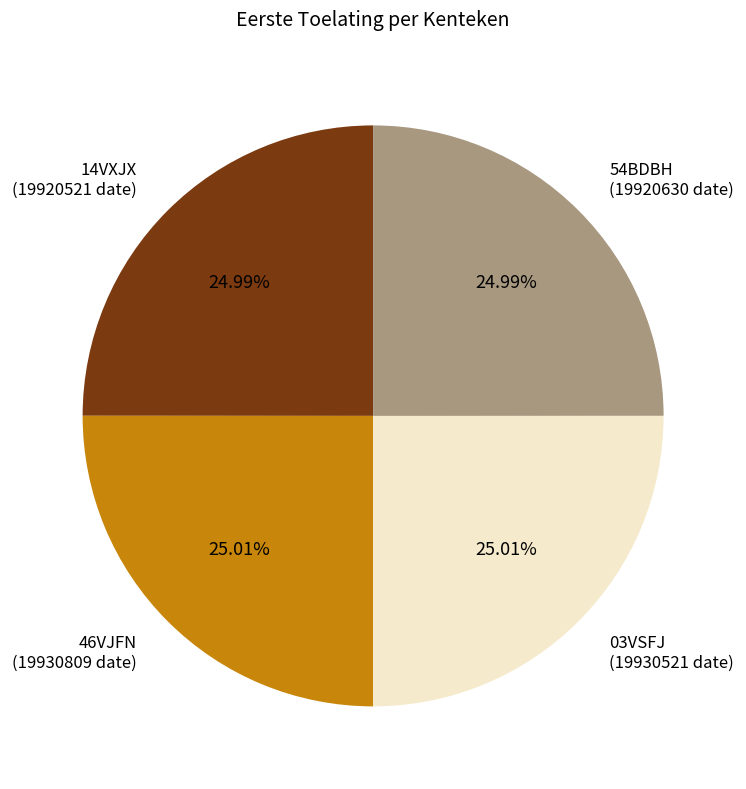

How many slices are in this pie chart?

4